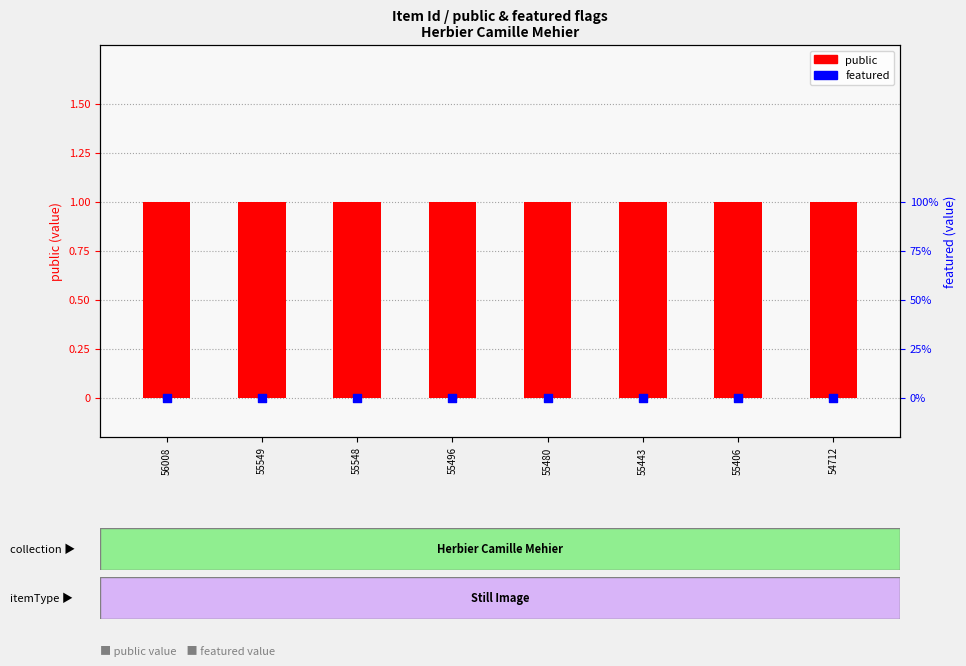

Which series has the largest total across all categories?

public